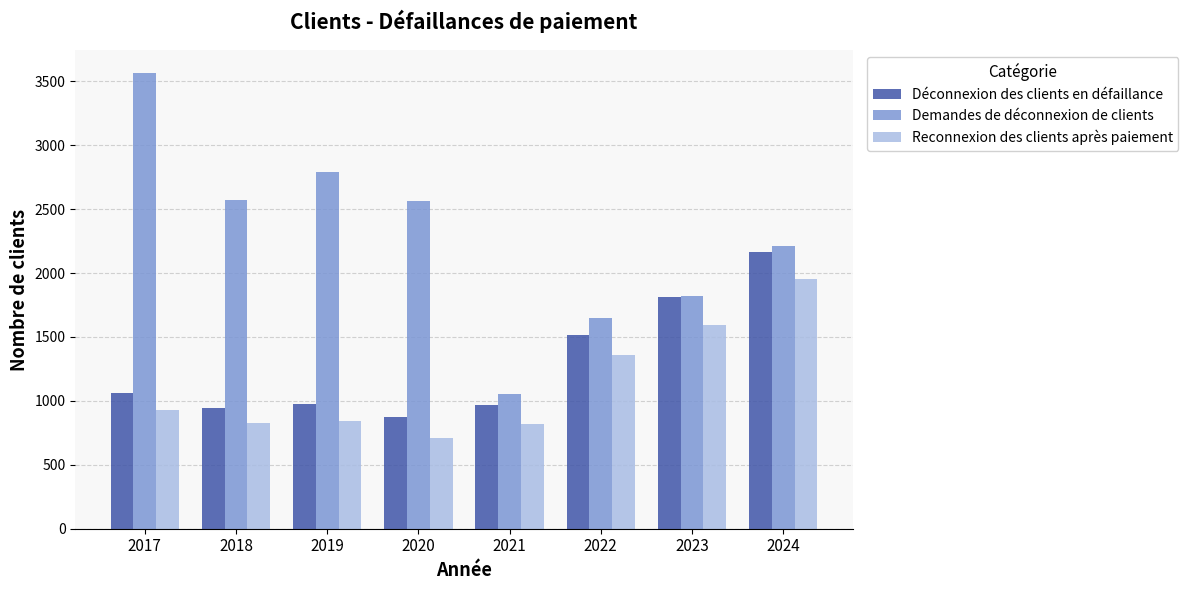

What are all the series names shown in the legend?

Déconnexion des clients en défaillance, Demandes de déconnexion de clients, Reconnexion des clients après paiement